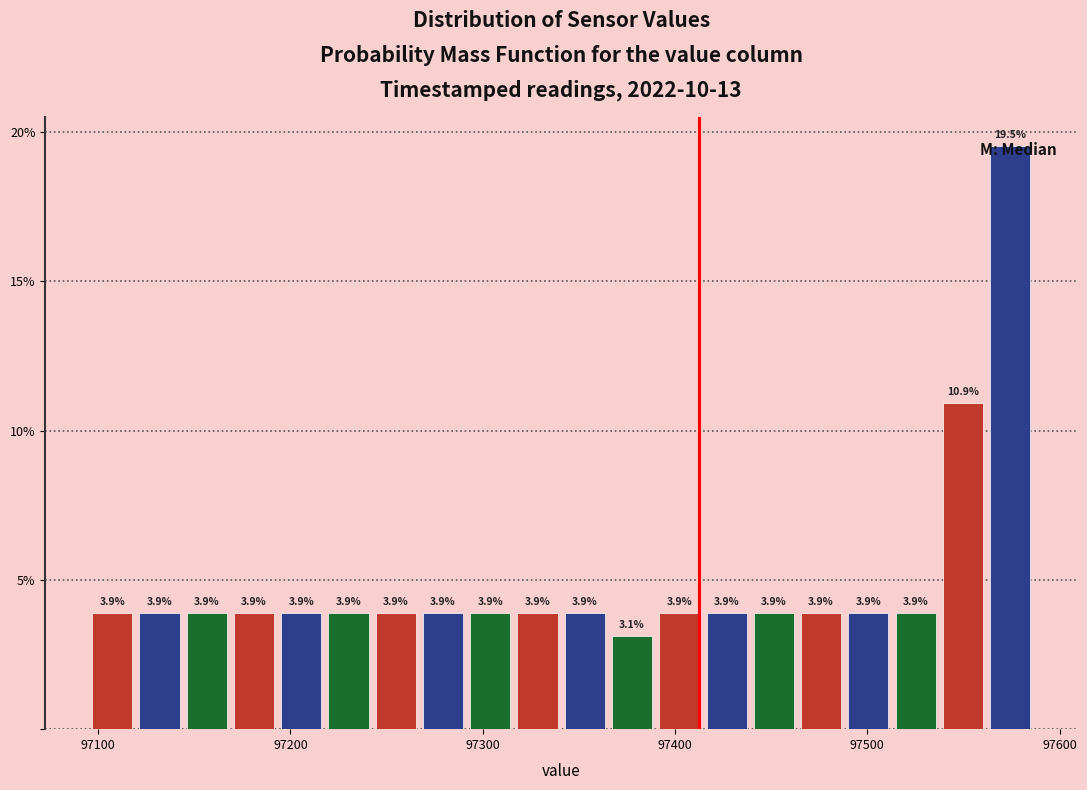

Around what value on the x-axis is the tallest bar? Give the approximate position of its centre, as read against the axis.

97570